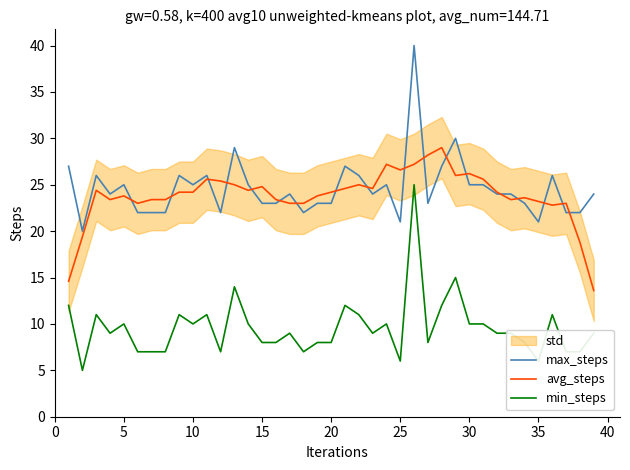

What is the highest value of the max_steps series?

40.0